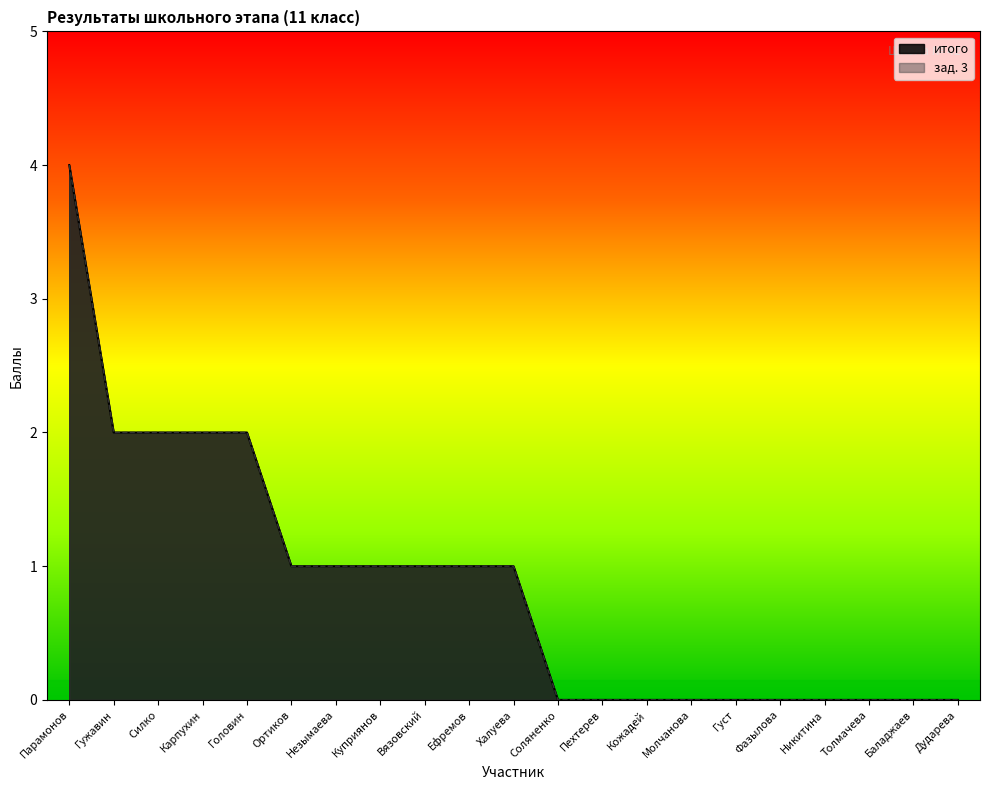

Count the итого values in the range 0 to 1.

16